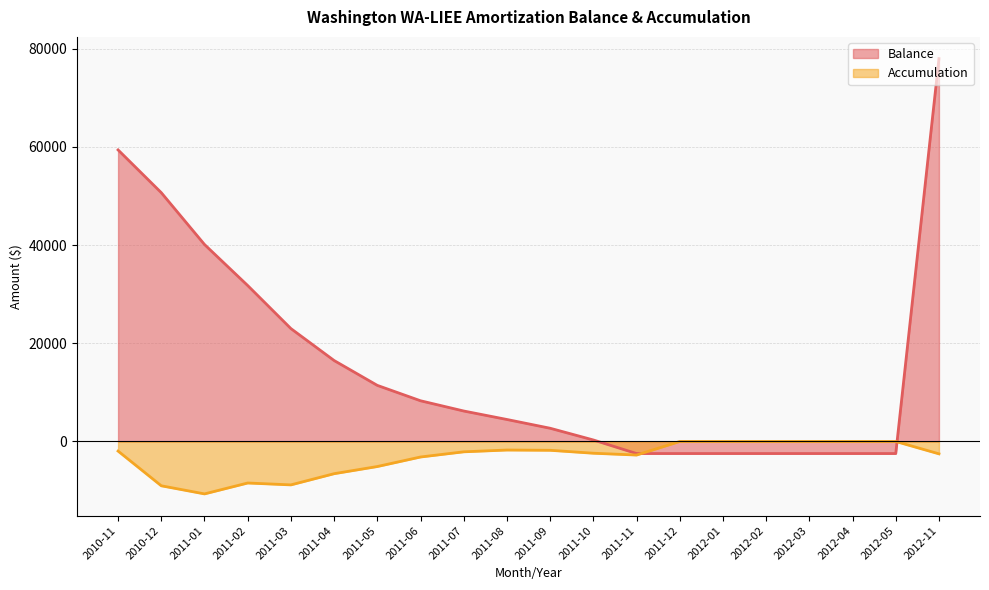

Between which two adjacent categories do Balance and Accumulation first intersect?

2011-11 and 2011-12